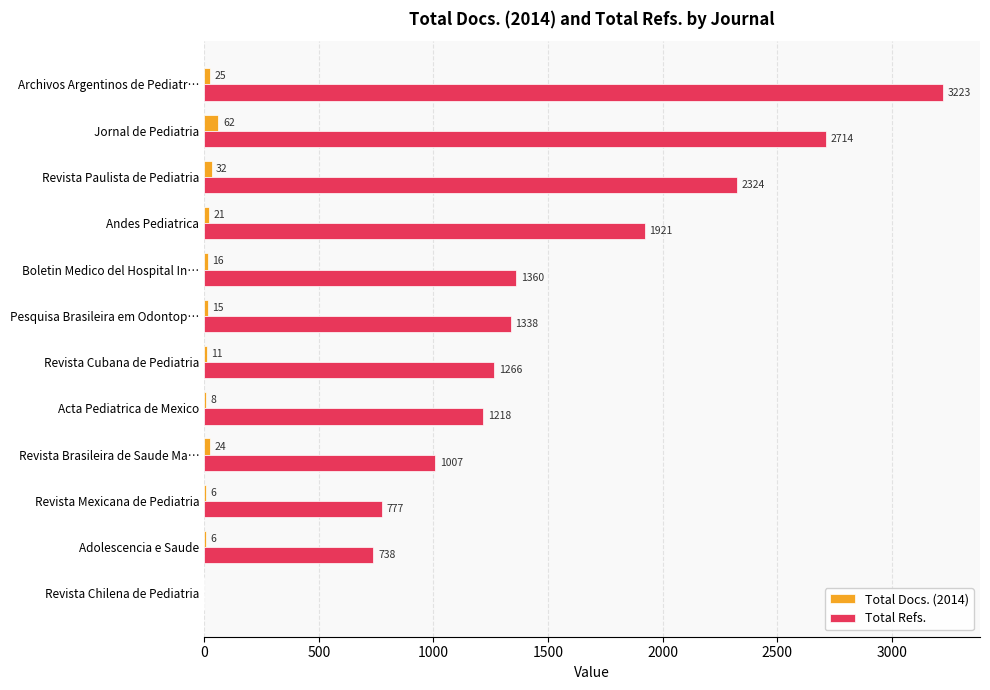

The Total Refs. series shows 2352 at Boletin Medico del Hospital In…. True or false?

False